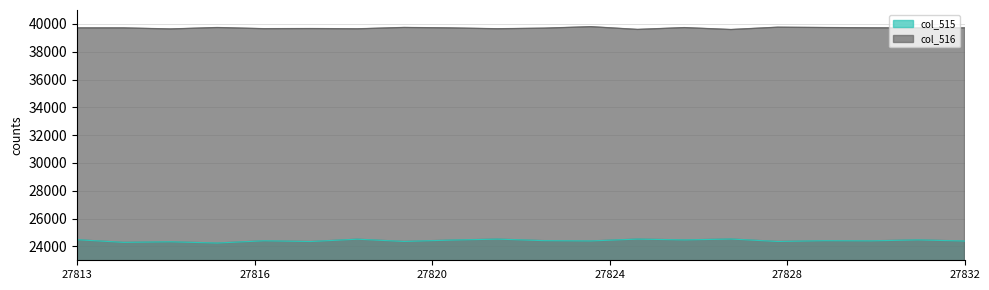

How many data points in col_516 are less than 39710?

10